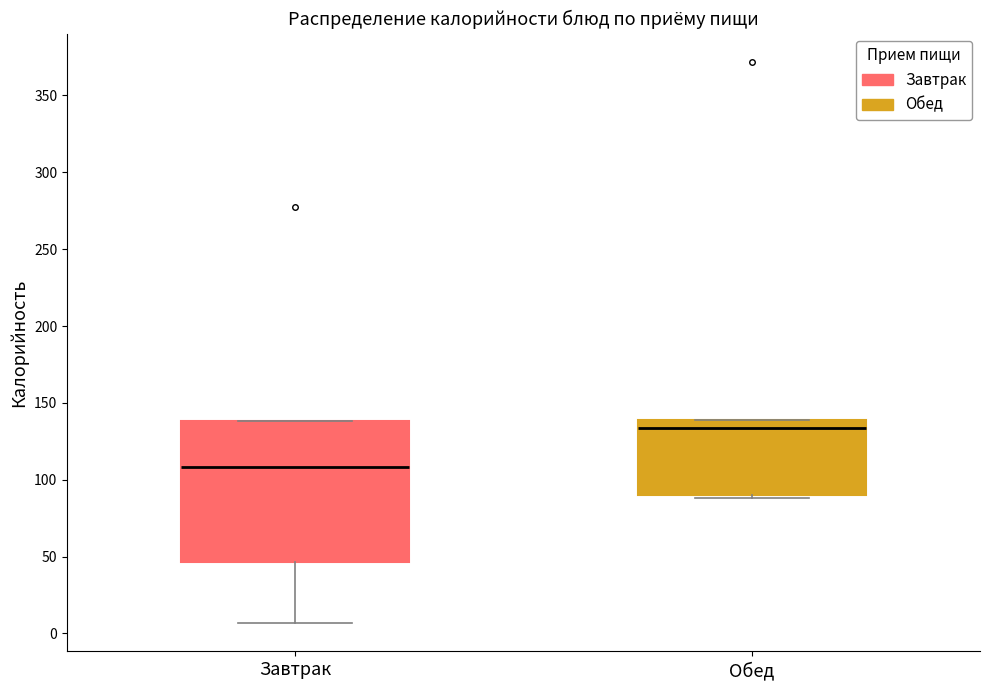

Where does the lower whisker of the box for Завтрак end on the y-axis? The values are not printed on the chart, so give them approximately, as read against the axis.

5